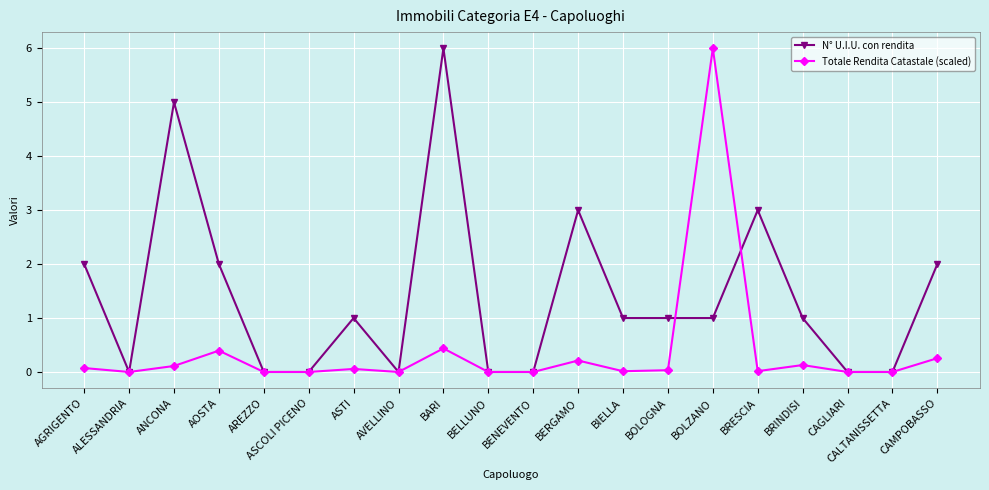

At which category is the sum across all series the highest?

BOLZANO